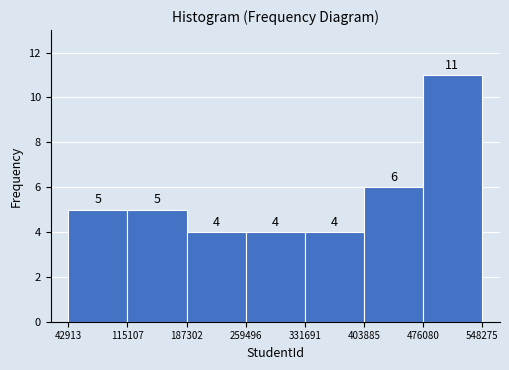

Reading left to right, list every bar in this chart as the range it spans on the x-axis followed by its height.

42913 to 115107: 5
115107 to 187302: 5
187302 to 259496: 4
259496 to 331691: 4
331691 to 403885: 4
403885 to 476080: 6
476080 to 548275: 11